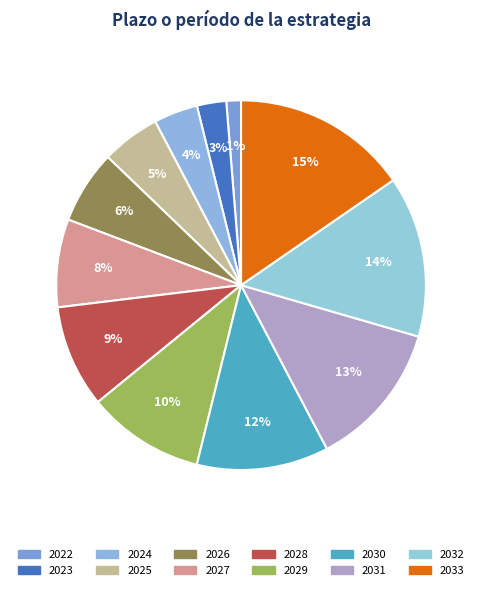

What percentage do 2024 and 2027 together represent?

11.5%